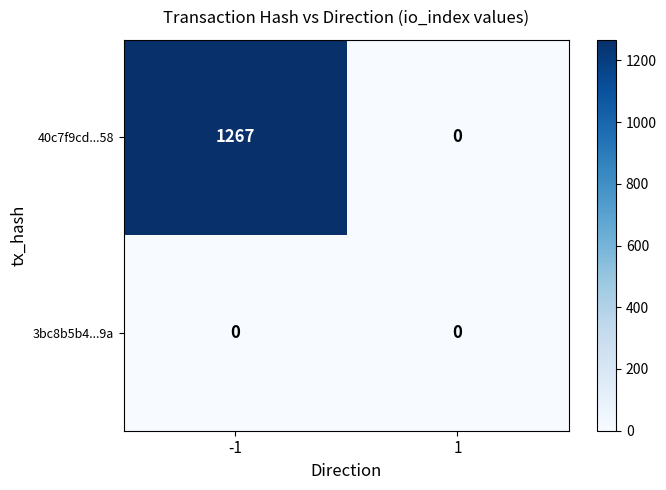

What is the total value across all series at -1?

1267